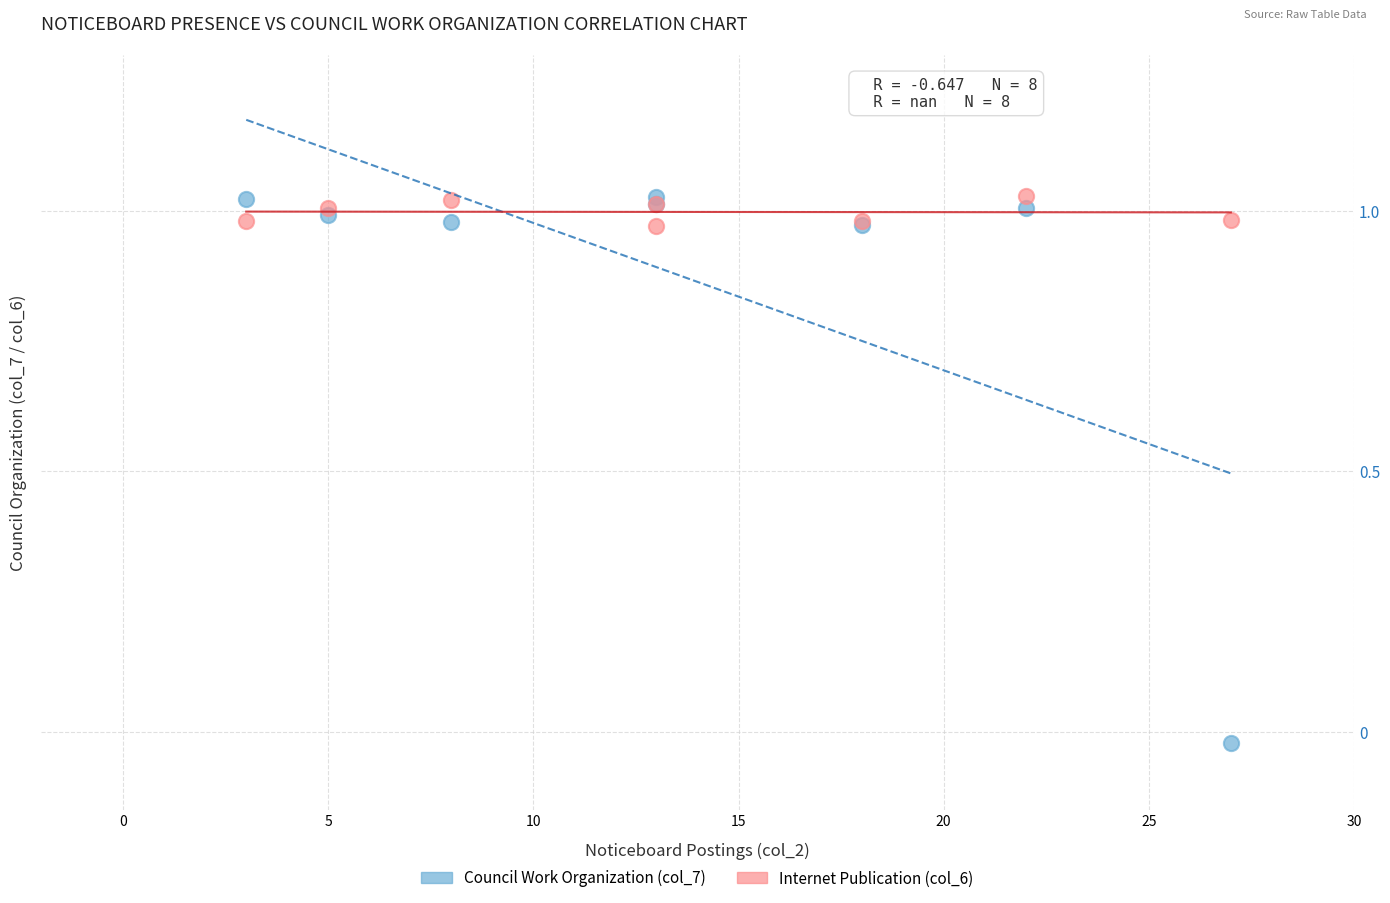

What is the X range (max minus min) for the scatter plot?

24.0